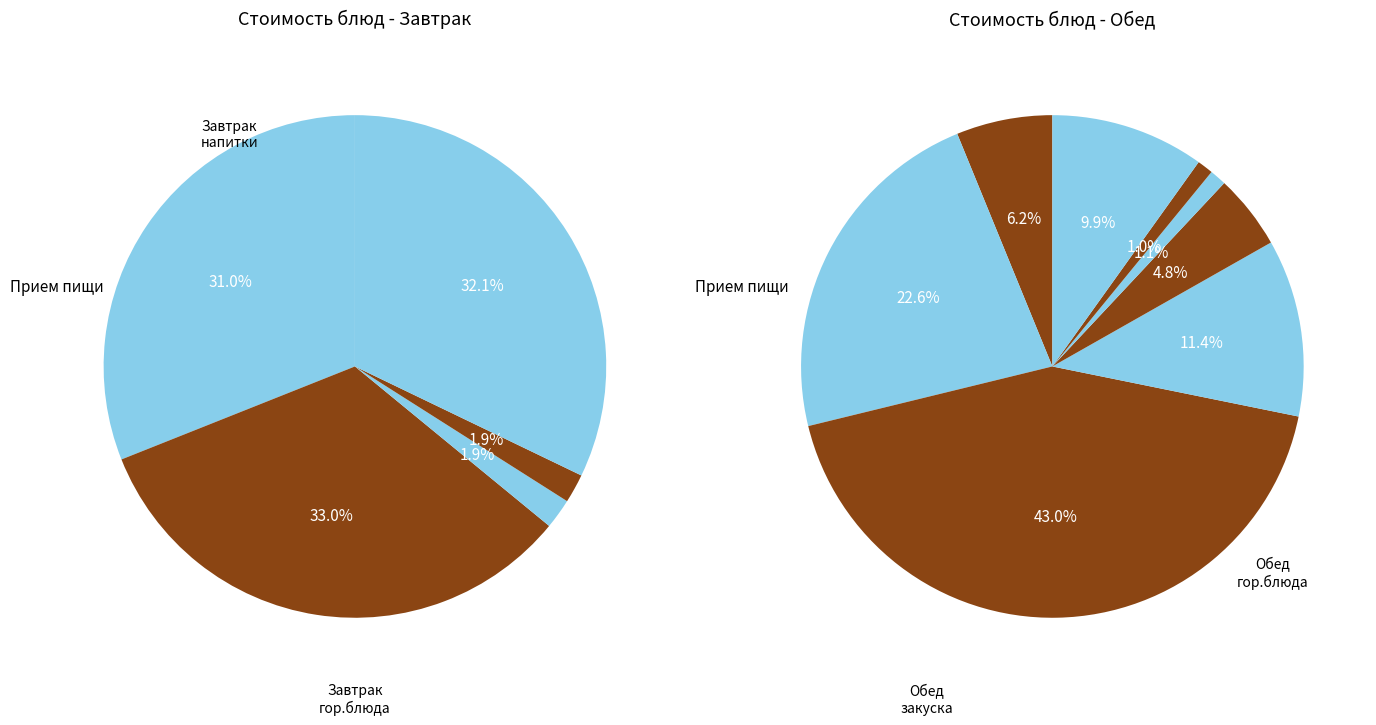

Count the number of slices in the pie.

13